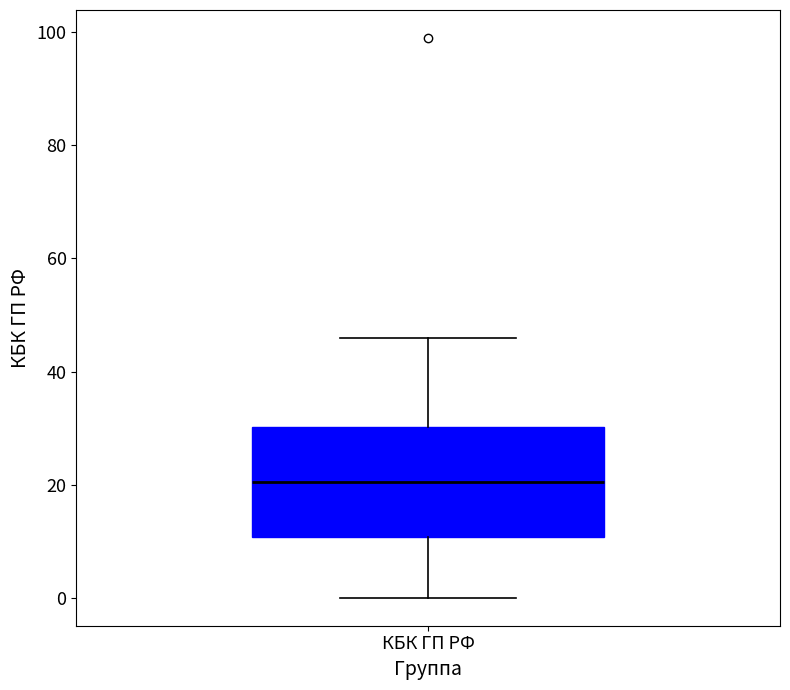

Where does the median line of the box for КБК ГП РФ sit on the y-axis? The values are not printed on the chart, so give them approximately, as read against the axis.

20